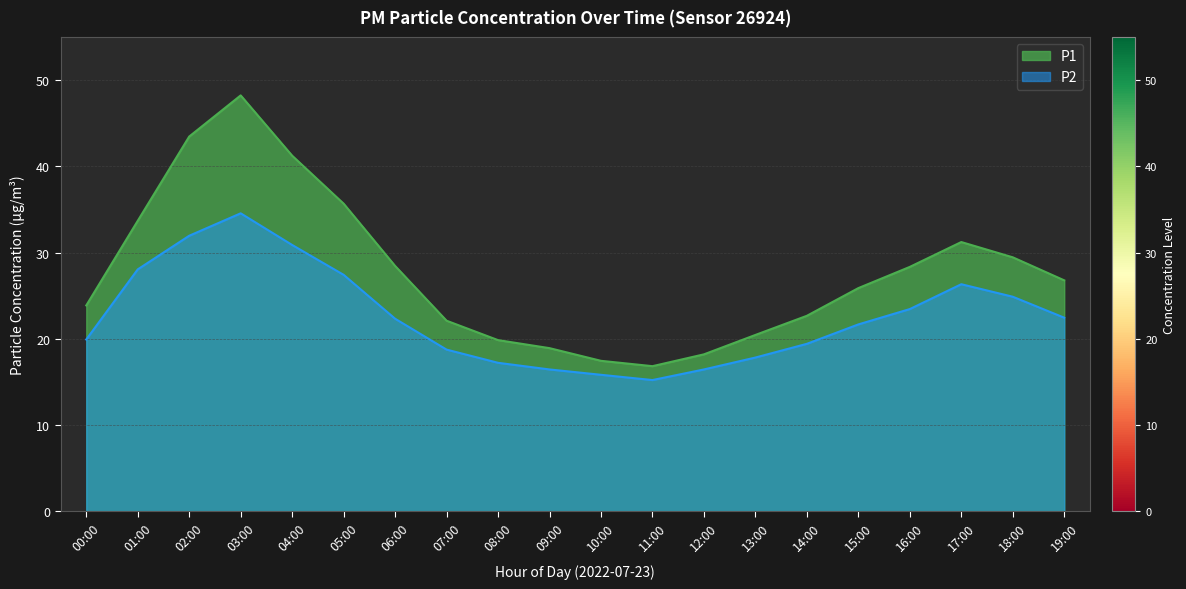

The P2 series shows 8.3 at 14:00. True or false?

False